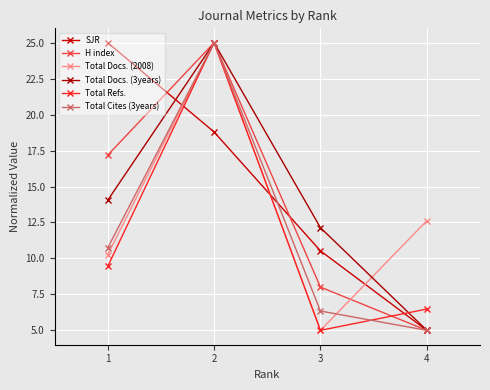

What is the minimum value for Total Refs.?

5.0